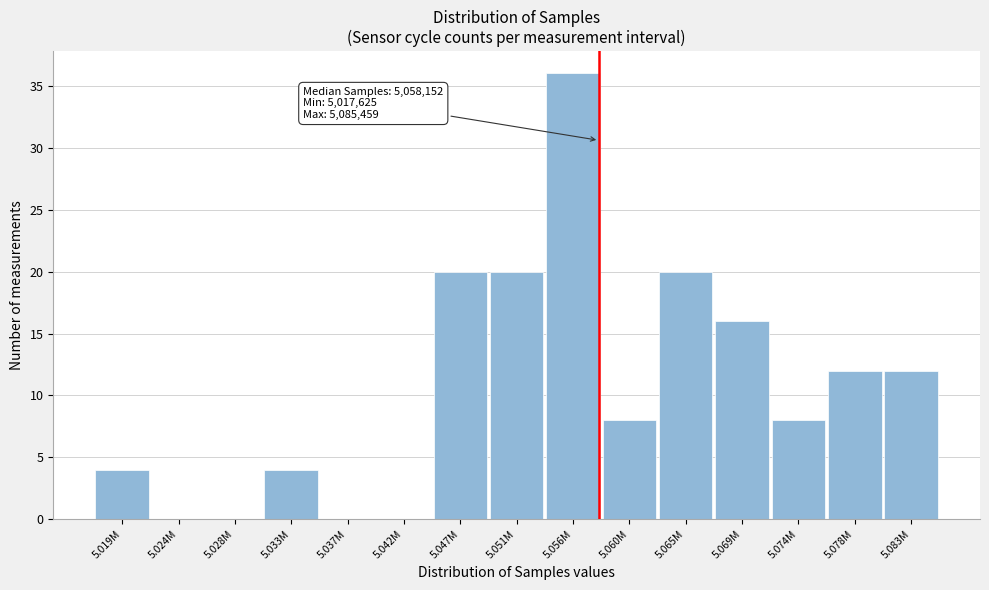

Reading left to right, list all the values displayed in this chart.

5.019M=4	5.024M=0	5.028M=0	5.033M=4	5.037M=0	5.042M=0	5.047M=20	5.051M=20	5.056M=36	5.060M=8	5.065M=20	5.069M=16	5.074M=8	5.078M=12	5.083M=12